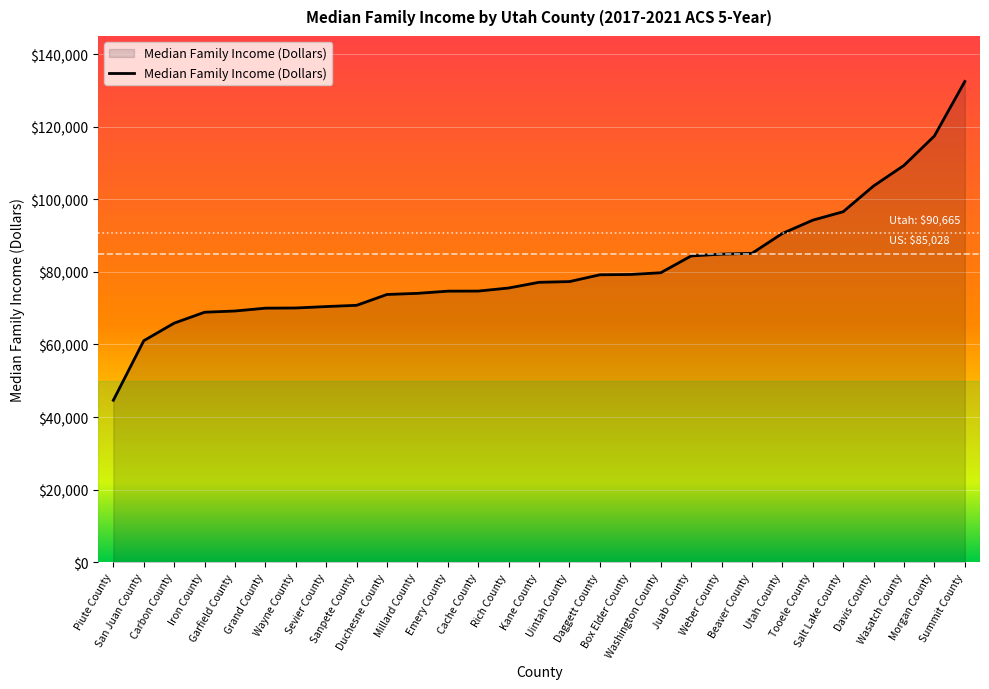

What is the greatest value displayed?

132457